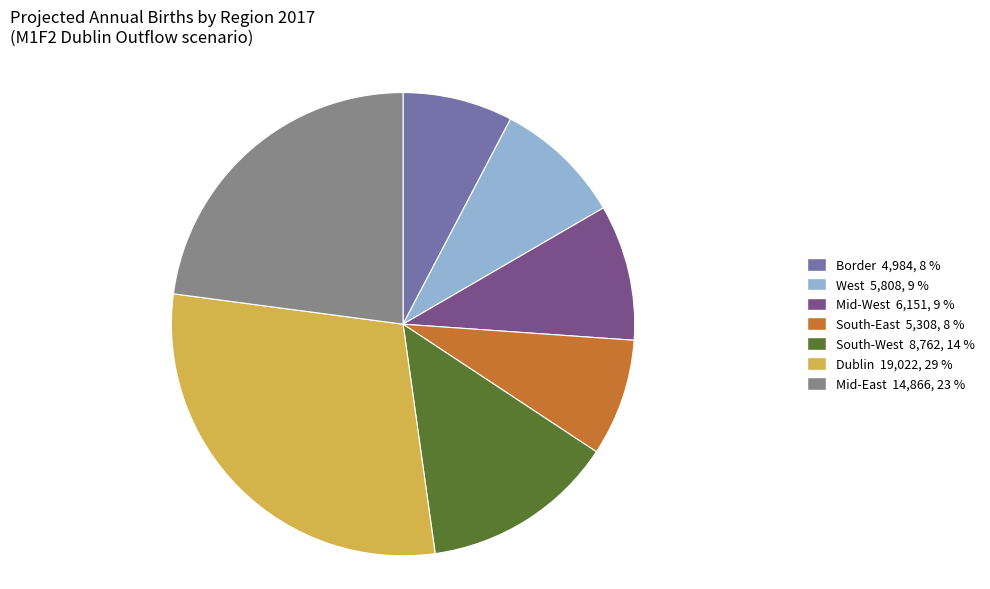

Does West account for over 50% of the chart?

No